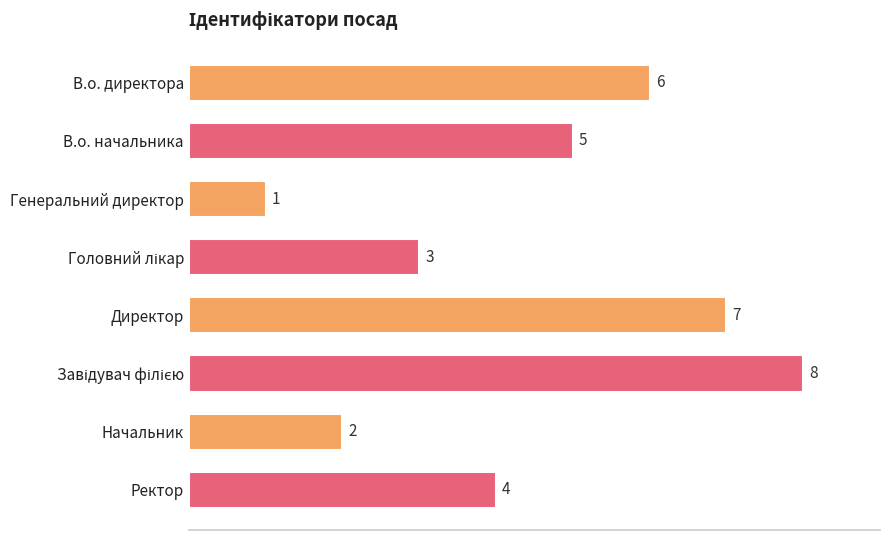

What is the change in value from Генеральний директор to Ректор?

+3